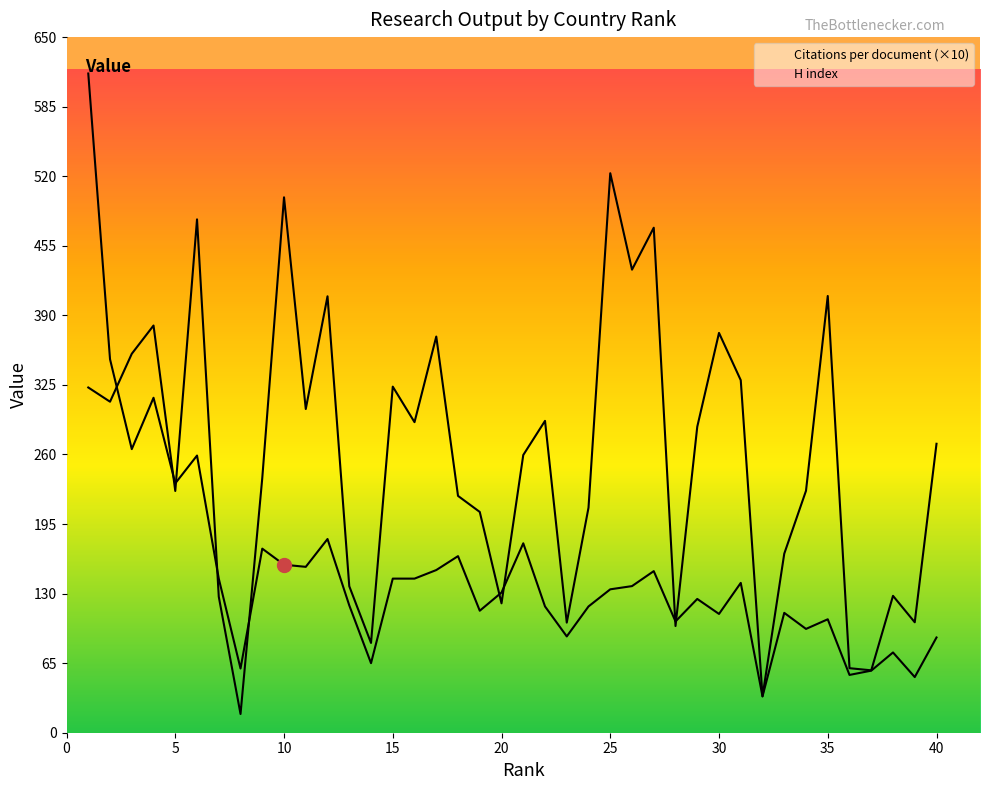

Reading right to left, what are all the values shown in this chart?

Citations per document: 40=270.0	39=103.2	38=127.9	37=58.3	36=60.3	35=408.1	34=226.1	33=167.3	32=34.0	31=329.4	30=373.6	29=285.9	28=99.7	27=471.9	26=432.7	25=522.8	24=210.3	23=102.9	22=291.4	21=259.5	20=120.9	19=206.3	18=221.3	17=370.2	16=290.2	15=323.4	14=83.9	13=136.9	12=407.8	11=302.5	10=500.3	9=238.0	8=17.5	7=127.1	6=479.7	5=225.9	4=380.5	3=354.1	2=309.3	1=322.6
H index: 40=89.0	39=52.0	38=75.0	37=58.0	36=54.0	35=106.0	34=97.0	33=112.0	32=34.0	31=140.0	30=111.0	29=125.0	28=104.0	27=151.0	26=137.0	25=134.0	24=118.0	23=90.0	22=118.0	21=177.0	20=131.0	19=114.0	18=165.0	17=152.0	16=144.0	15=144.0	14=65.0	13=119.0	12=181.0	11=155.0	10=157.0	9=172.0	8=60.0	7=144.0	6=259.0	5=233.0	4=313.0	3=265.0	2=349.0	1=616.0